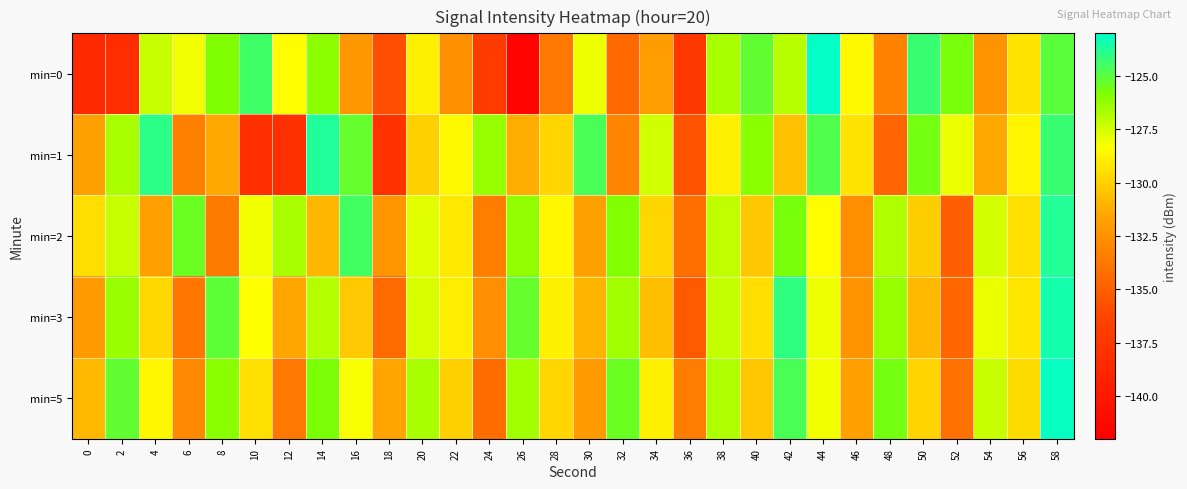

Which series has the widest spread of values?

min=0